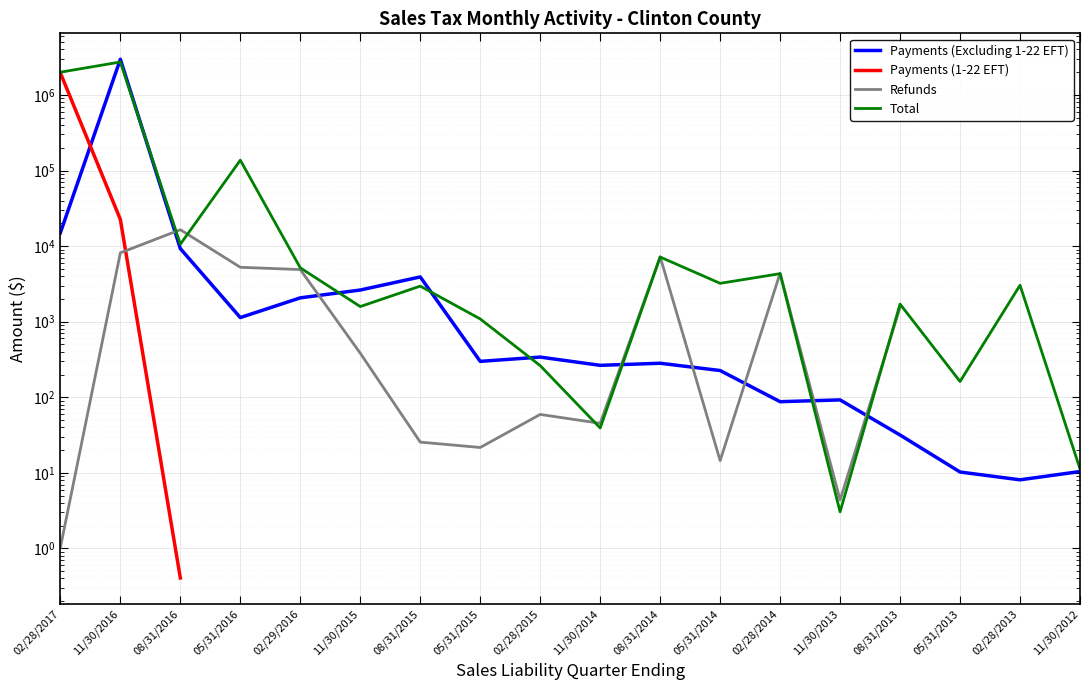

At which category does Payments (Excluding 1-22 EFT) reach its first local peak?

11/30/2016